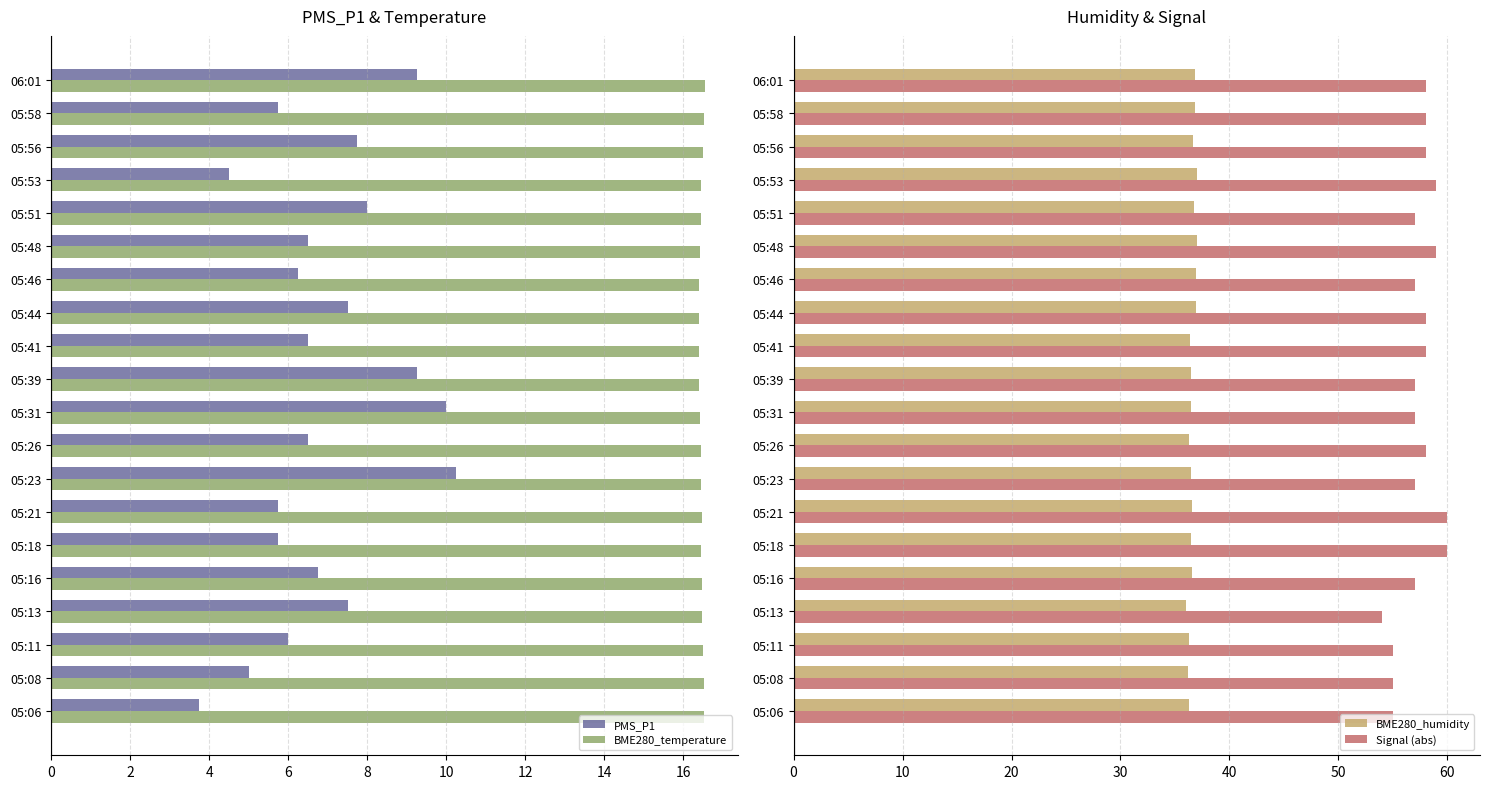

Is it true that Signal (abs) equals 80.9 at 05:48?

False